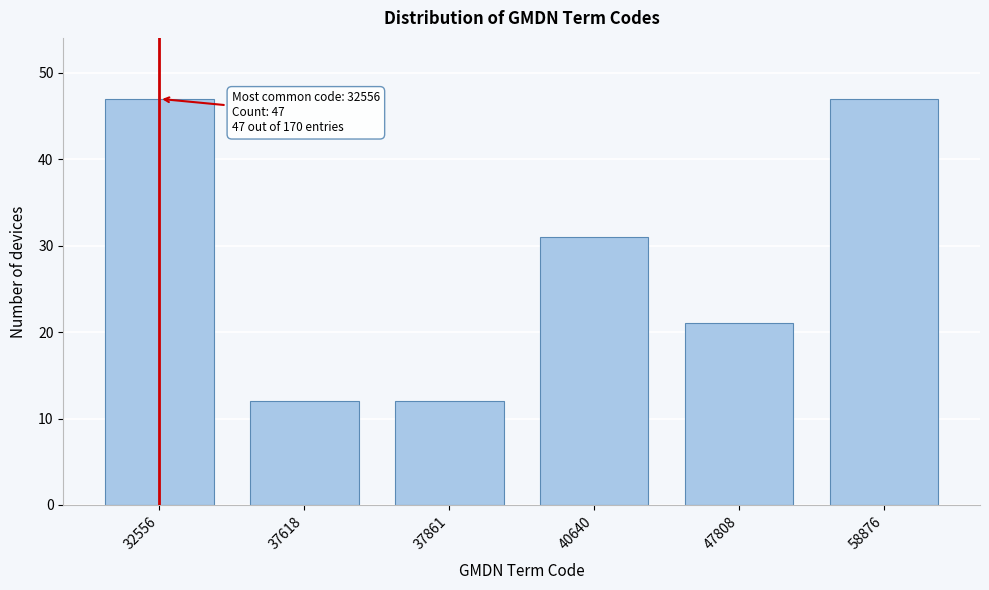

Reading right to left, extract all data points from this chart.

58876=47	47808=21	40640=31	37861=12	37618=12	32556=47